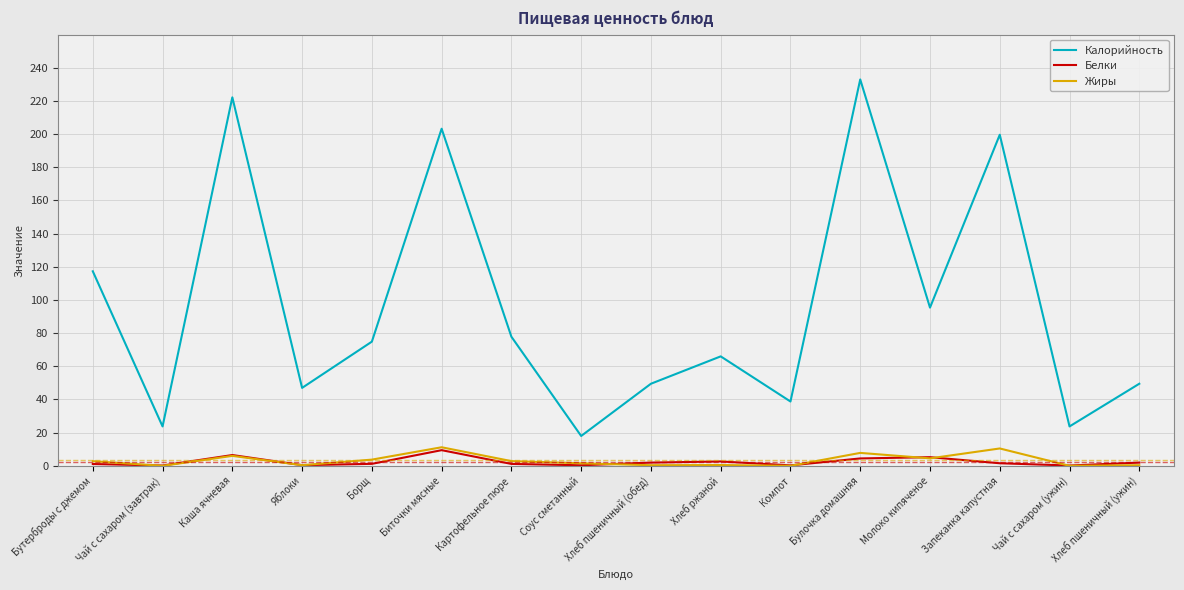

Is it true that Калорийность equals 43.7 at Бутерброды с джемом?

False